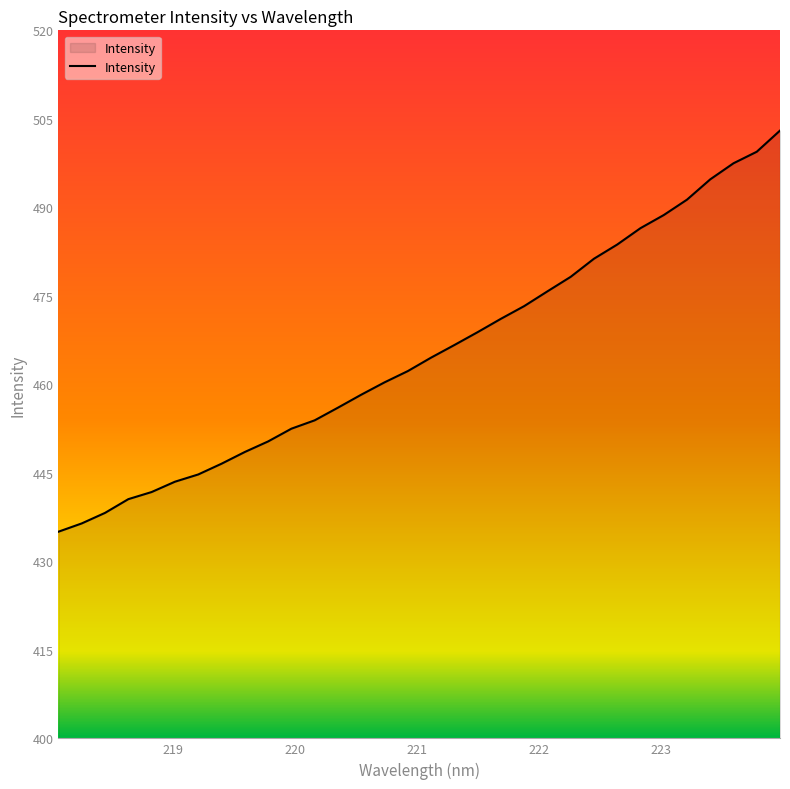

True or false: there are more than 2 points higher than both neighbors.

False